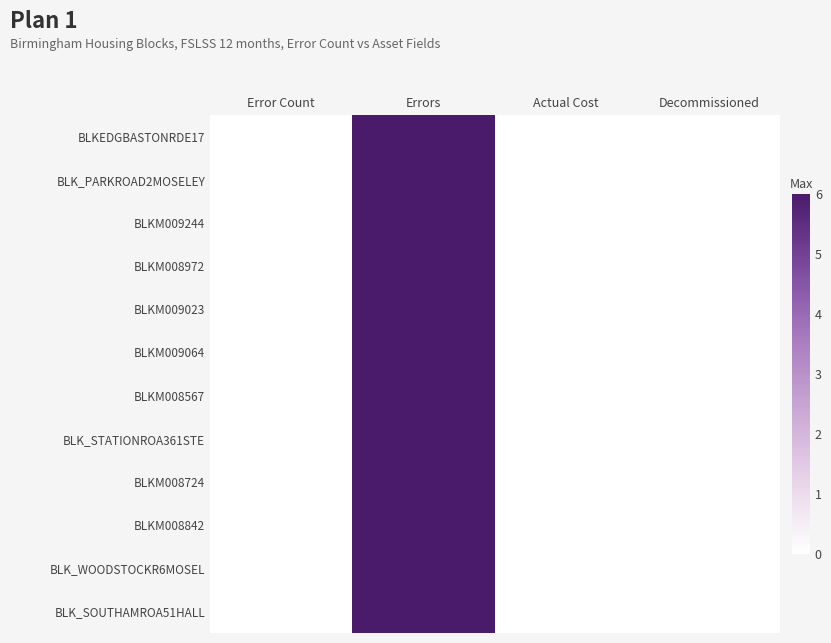

Reading left to right, what are all the values shown in this chart?

BLKEDGBASTONRDE17: Error Count=0	Errors=6	Actual Cost=0	Decommissioned=0
BLK_PARKROAD2MOSELEY: Error Count=0	Errors=6	Actual Cost=0	Decommissioned=0
BLKM009244: Error Count=0	Errors=6	Actual Cost=0	Decommissioned=0
BLKM008972: Error Count=0	Errors=6	Actual Cost=0	Decommissioned=0
BLKM009023: Error Count=0	Errors=6	Actual Cost=0	Decommissioned=0
BLKM009064: Error Count=0	Errors=6	Actual Cost=0	Decommissioned=0
BLKM008567: Error Count=0	Errors=6	Actual Cost=0	Decommissioned=0
BLK_STATIONROA361STE: Error Count=0	Errors=6	Actual Cost=0	Decommissioned=0
BLKM008724: Error Count=0	Errors=6	Actual Cost=0	Decommissioned=0
BLKM008842: Error Count=0	Errors=6	Actual Cost=0	Decommissioned=0
BLK_WOODSTOCKR6MOSEL: Error Count=0	Errors=6	Actual Cost=0	Decommissioned=0
BLK_SOUTHAMROA51HALL: Error Count=0	Errors=6	Actual Cost=0	Decommissioned=0